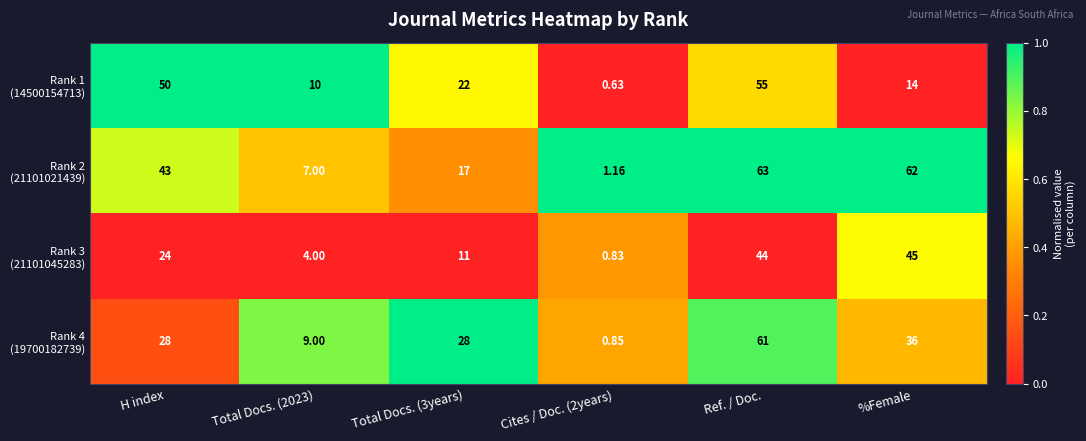

What is the total value across all series at H index?

145.0